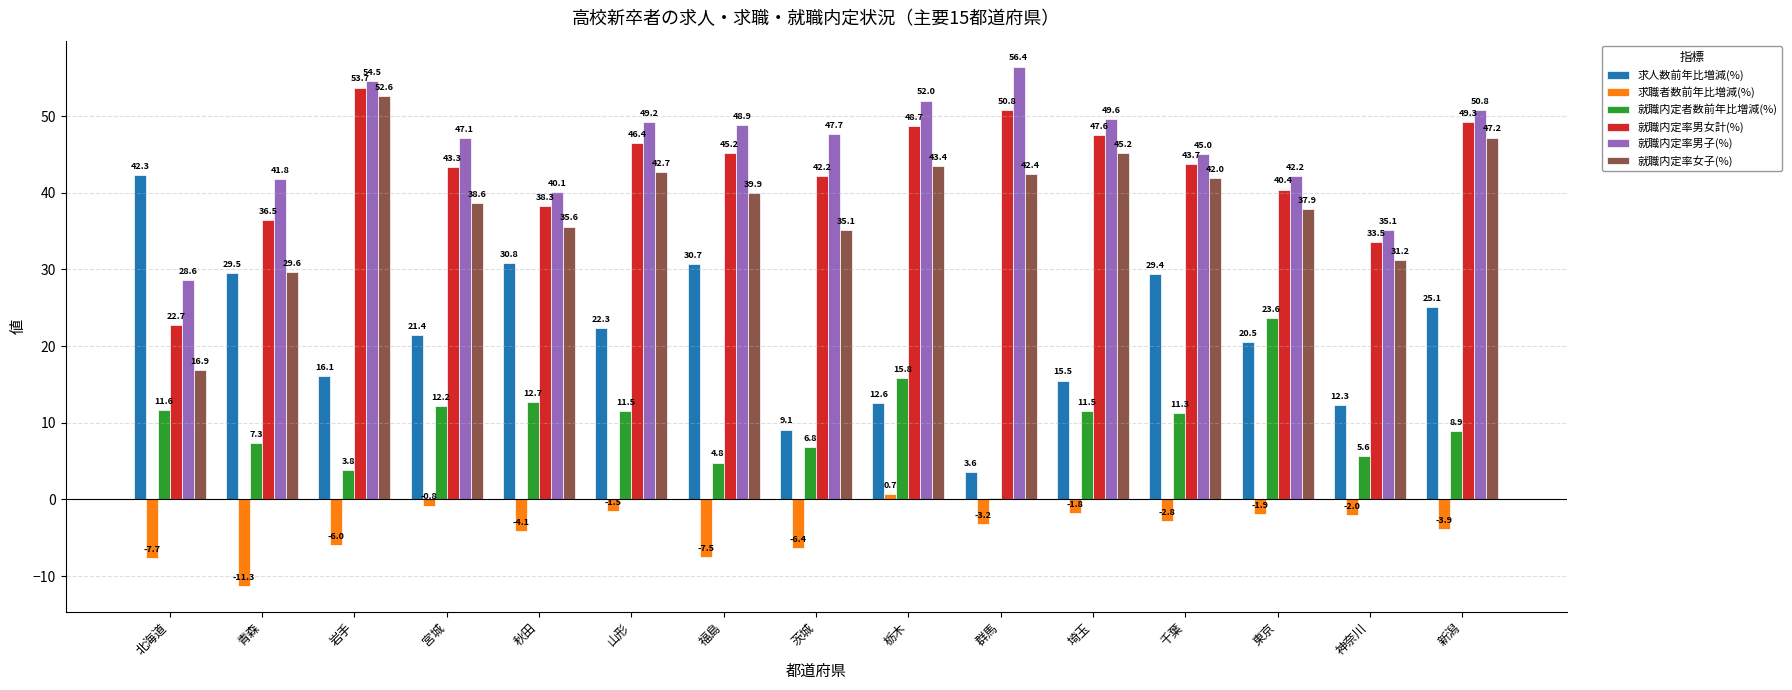

What are all the series names shown in the legend?

求人数前年比増減(%), 求職者数前年比増減(%), 就職内定者数前年比増減(%), 就職内定率男女計(%), 就職内定率男子(%), 就職内定率女子(%)